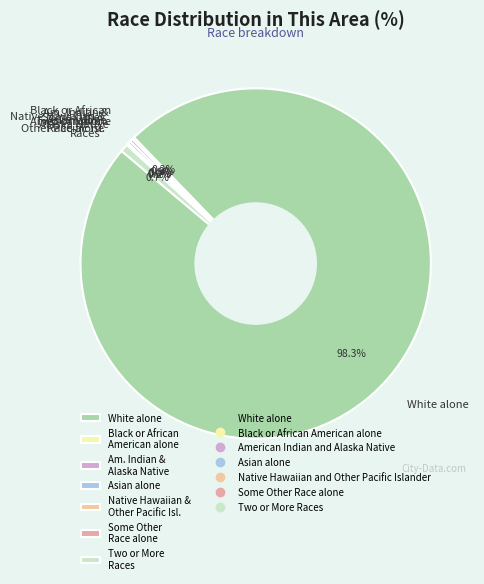

Which category has the biggest portion of the pie?

White alone